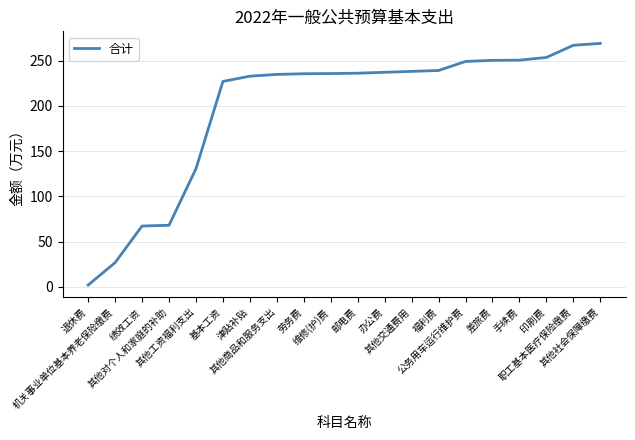

Is it true that the value at 维修(护)费 is 97.5?

False